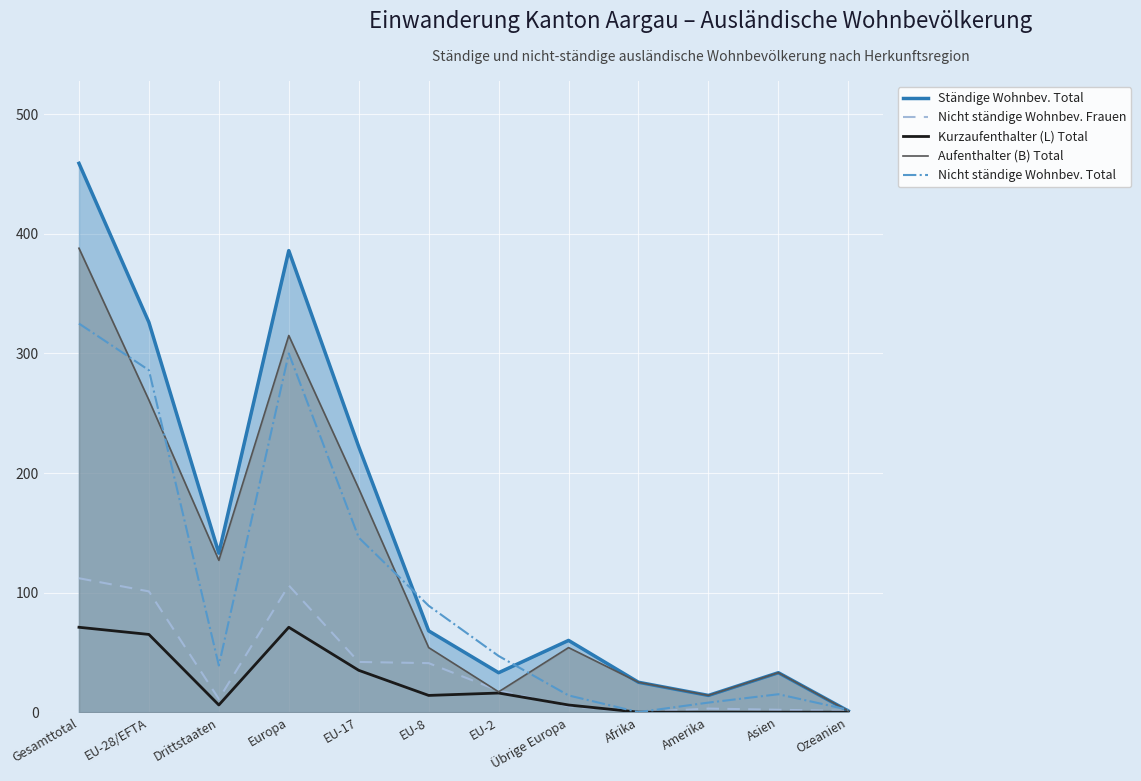

Rank the categories by Ständige Wohnbev. Total value from highest to lowest.

Gesamttotal, Europa, EU-28/EFTA, EU-17, Drittstaaten, EU-8, Übrige Europa, EU-2, Asien, Afrika, Amerika, Ozeanien